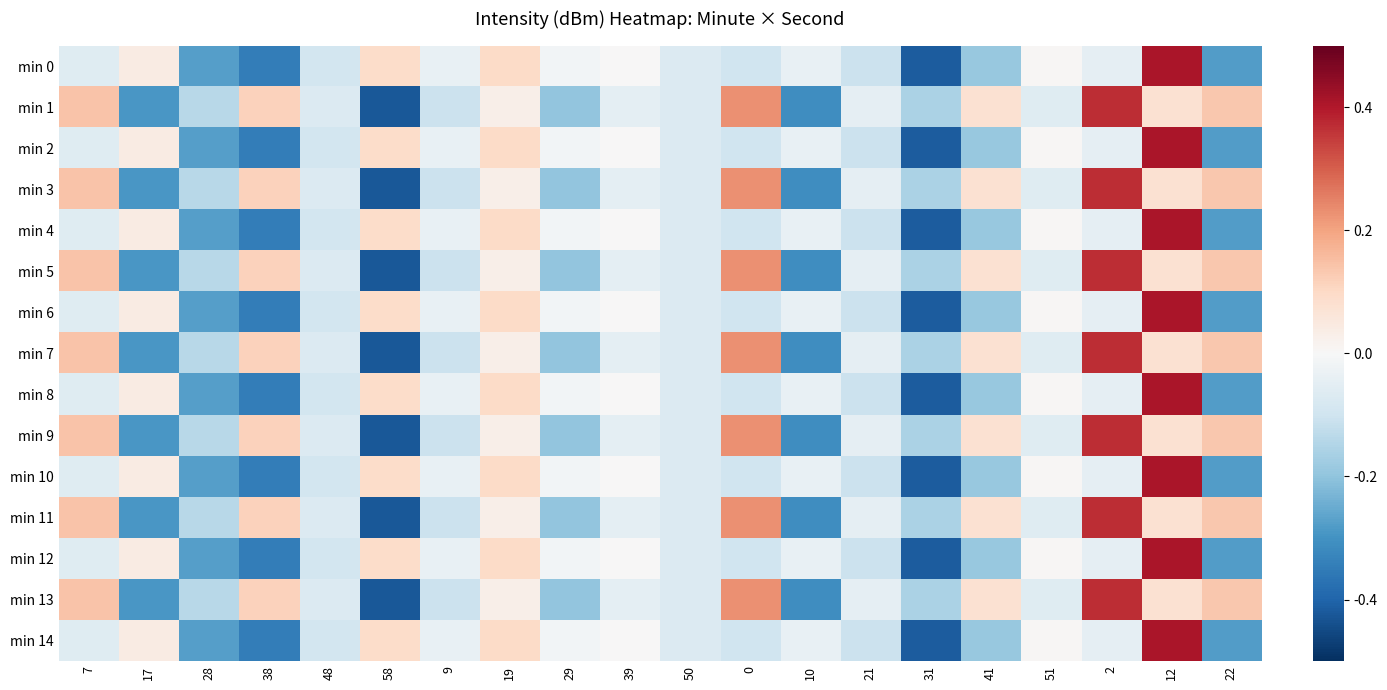

What is the difference between the highest and lowest values at 51?

0.1